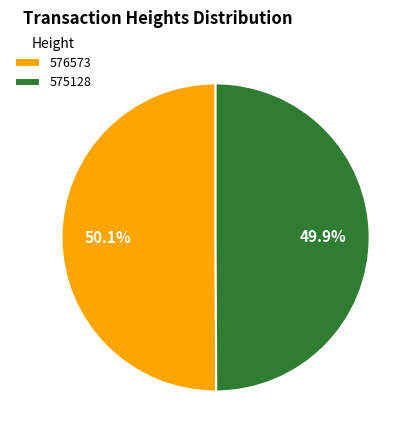

To the nearest percent, what is the average slice percentage?

50%